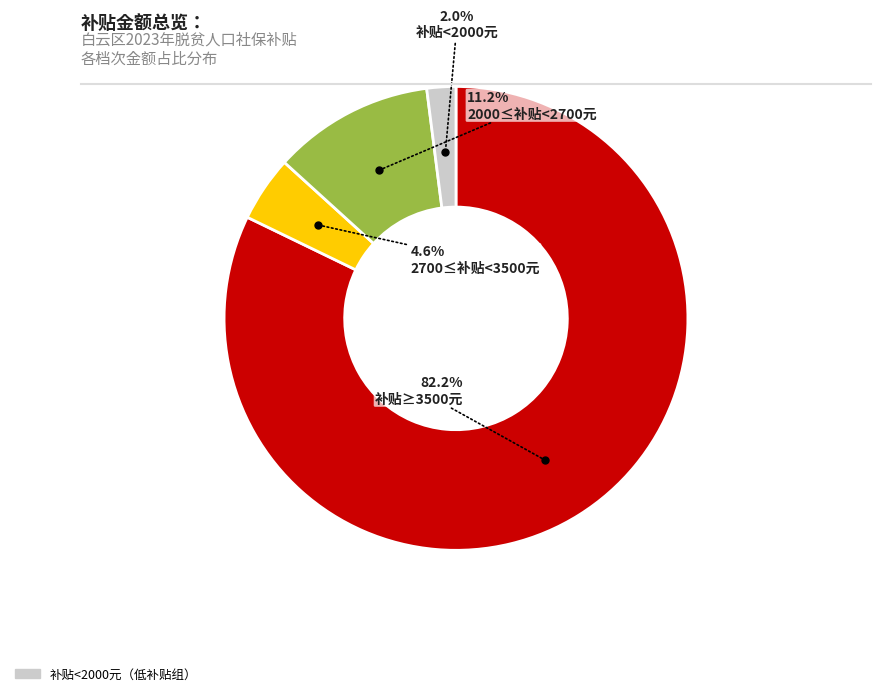

Is there any slice that represents more than half of the pie?

Yes